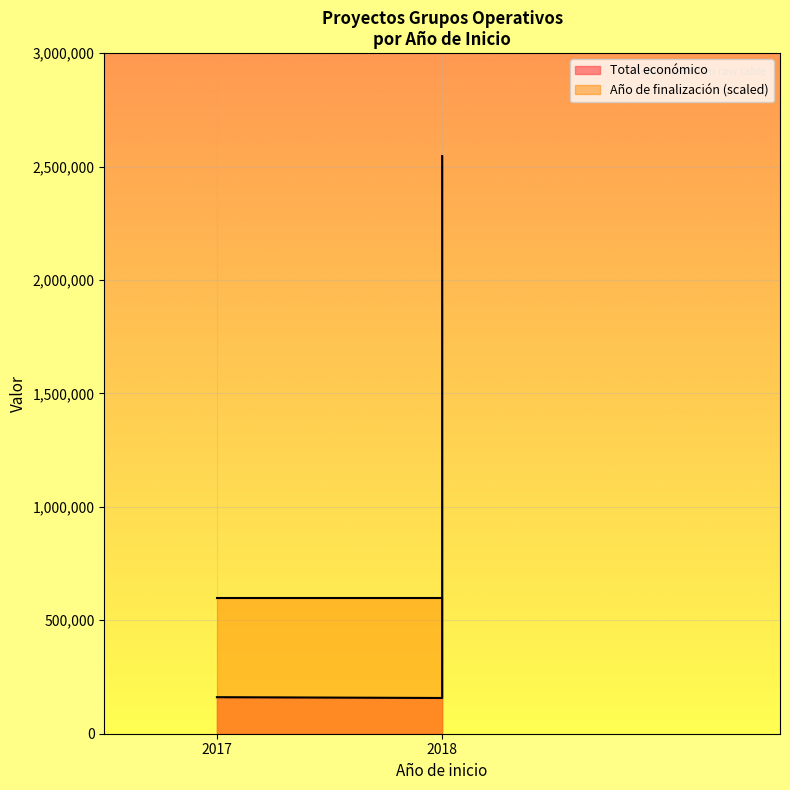

List the labels in order of value, smallest first.

2018, 2017, 2018